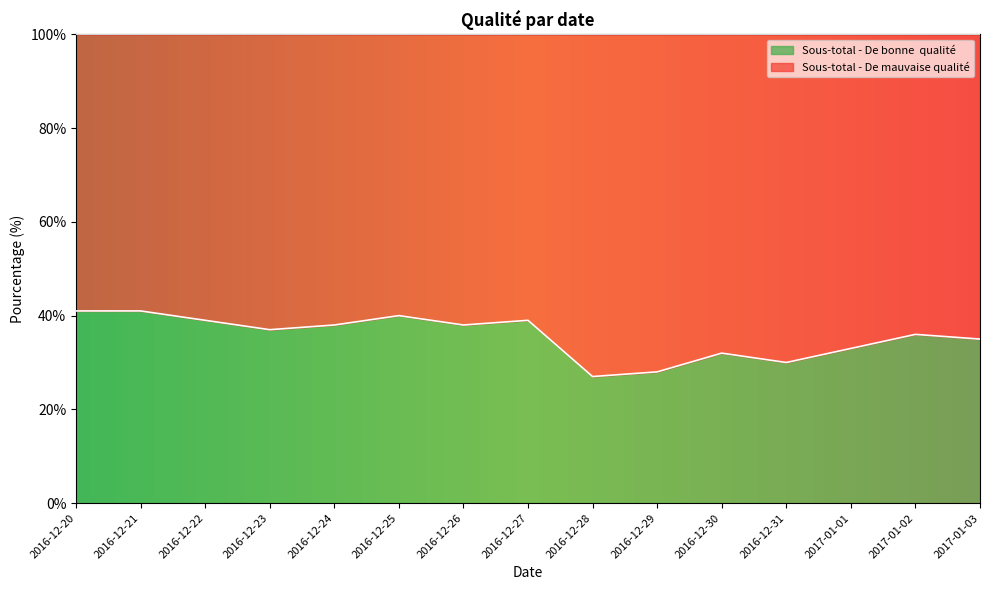

What is the total value across all series at 2016-12-31?

100